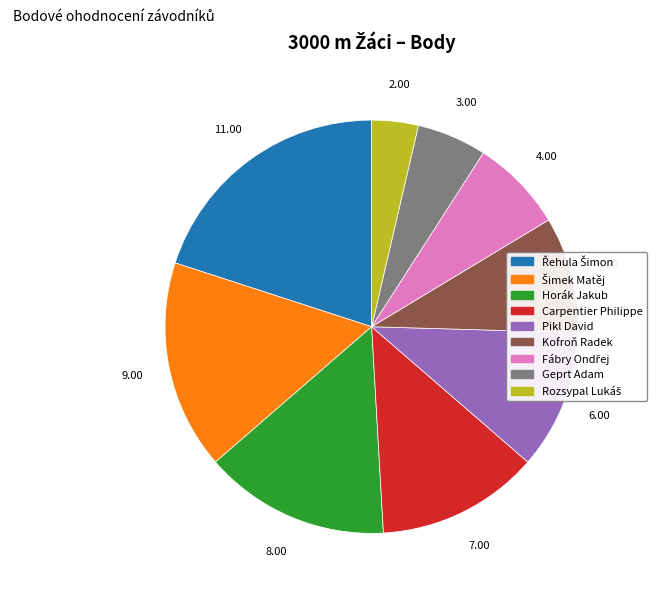

Do Pikl David and Carpentier Philippe together represent more than half of the pie?

No